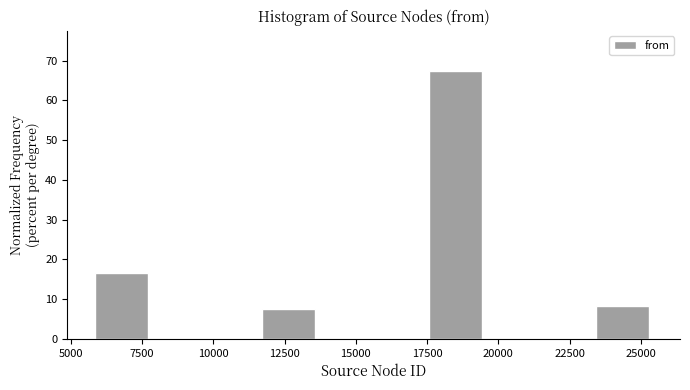

Around what value on the x-axis is the tallest bar? Give the approximate position of its centre, as read against the axis.

18500